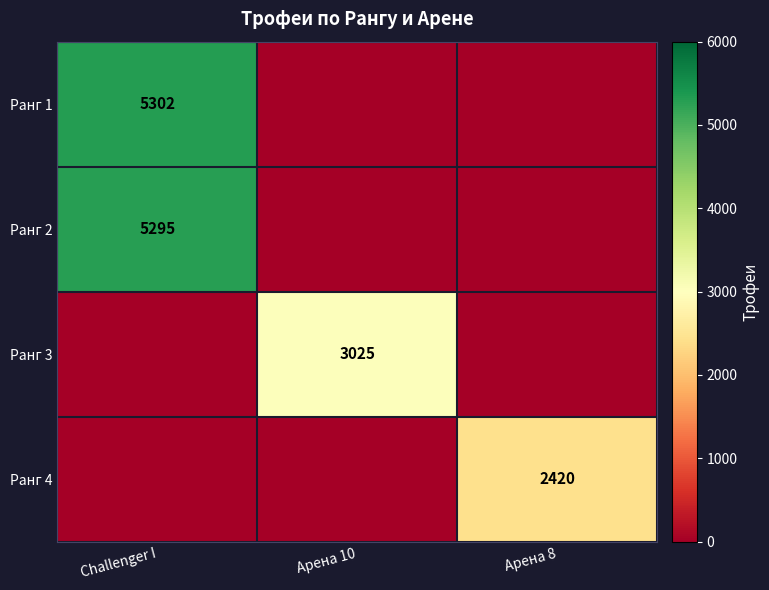

Is it true that Ранг 2 equals 5295 at Challenger I?

True